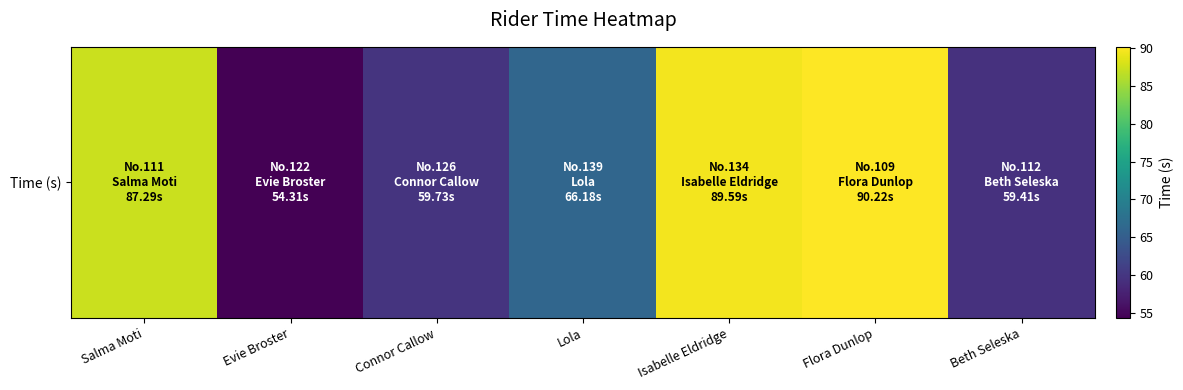

Reading right to left, what are all the values shown in this chart?

Beth Seleska=59.4	Flora Dunlop=90.2	Isabelle Eldridge=89.6	Lola=66.2	Connor Callow=59.7	Evie Broster=54.3	Salma Moti=87.3